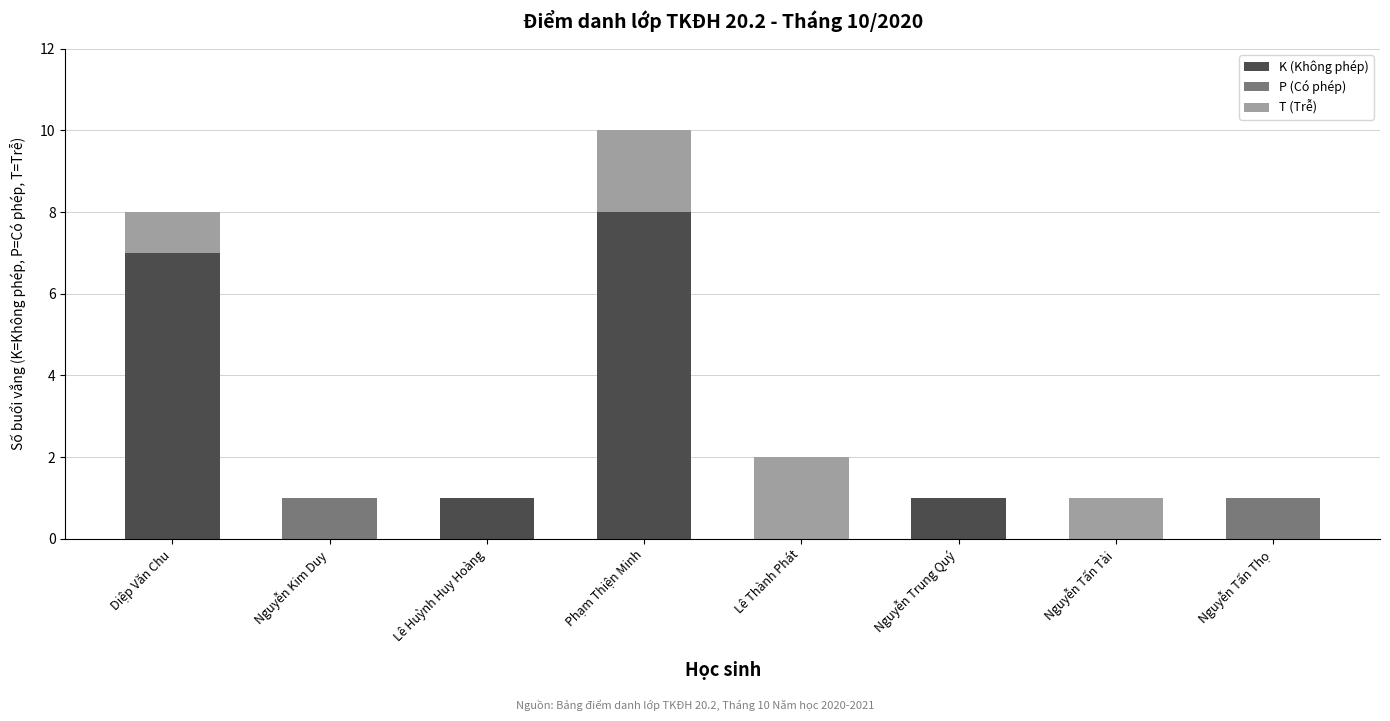

What is the total value across all series at Nguyễn Trung Quý?

1